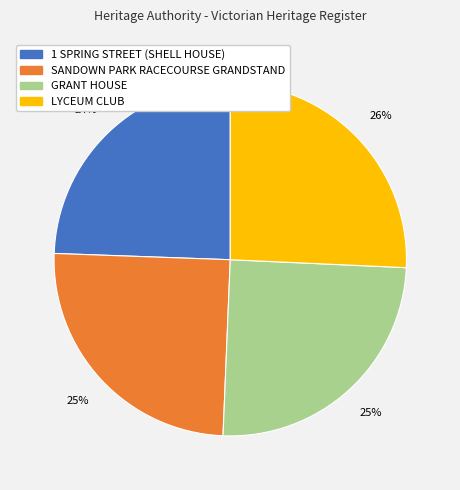

Between LYCEUM CLUB and GRANT HOUSE, which is larger?

LYCEUM CLUB